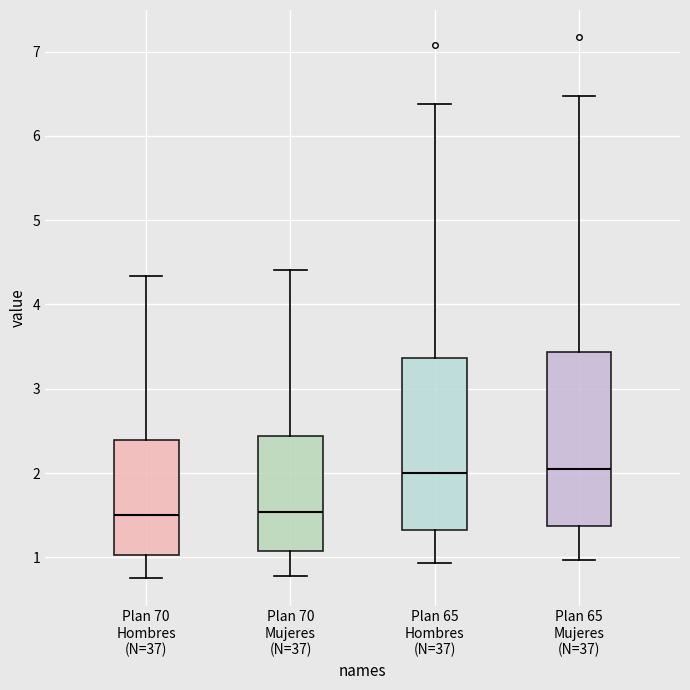

Where does the upper whisker of the box for Plan 70 Hombres (N=37) end on the y-axis? The values are not printed on the chart, so give them approximately, as read against the axis.

4.3